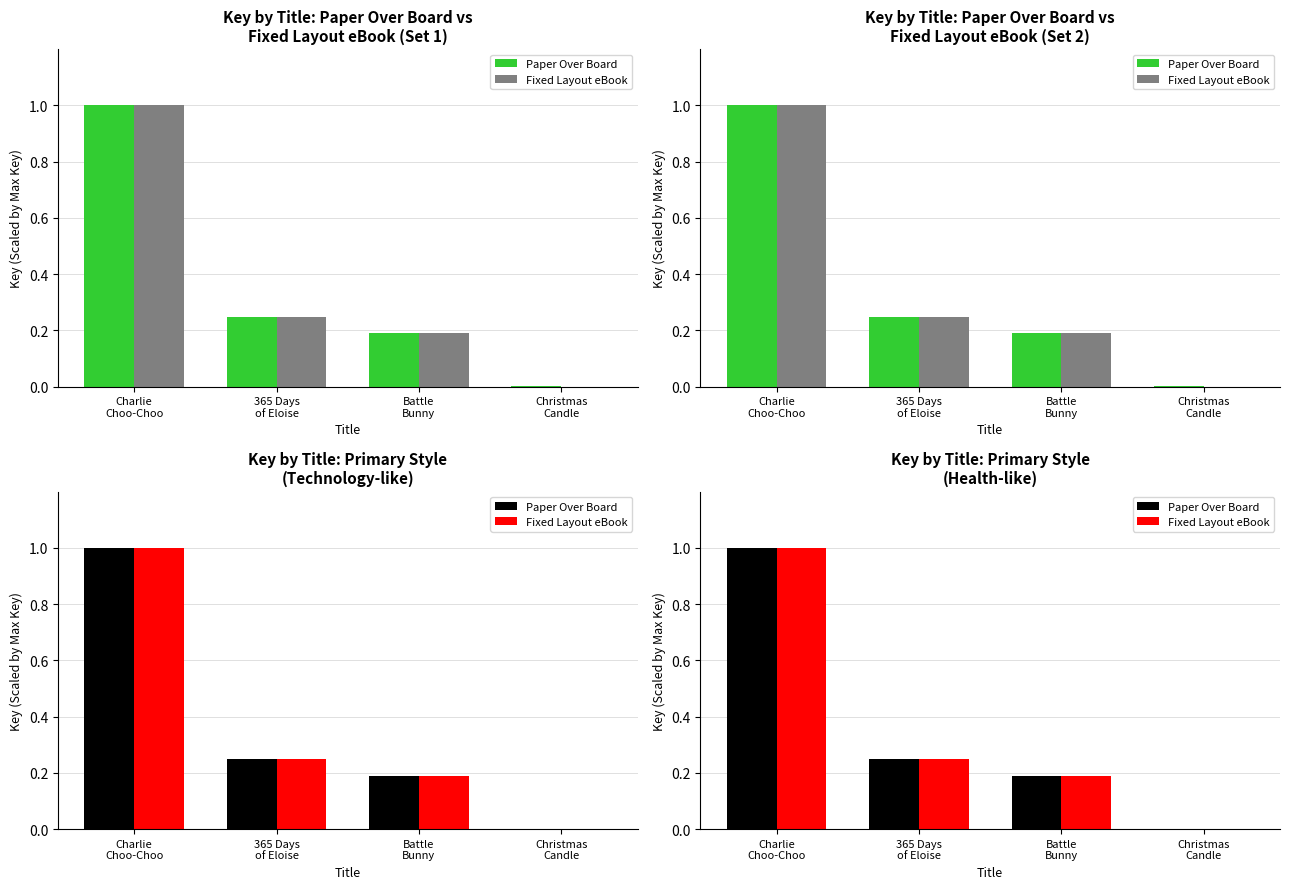

Rank the series by their maximum value, from highest to lowest.

Paper Over Board, Fixed Layout eBook